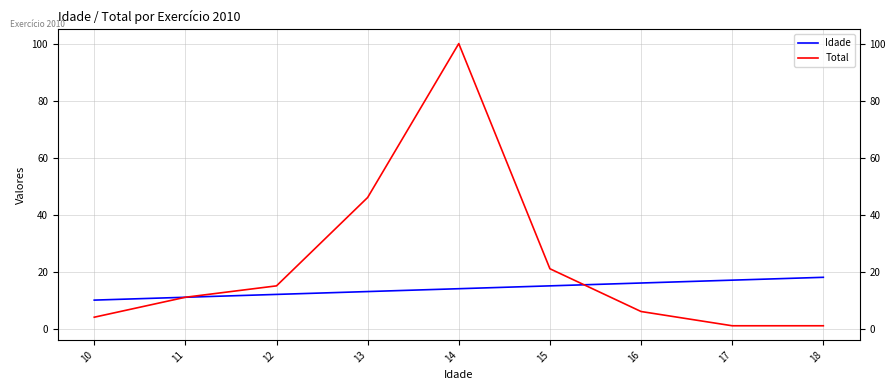

What is the spread (max minus min) of values at 13?

33